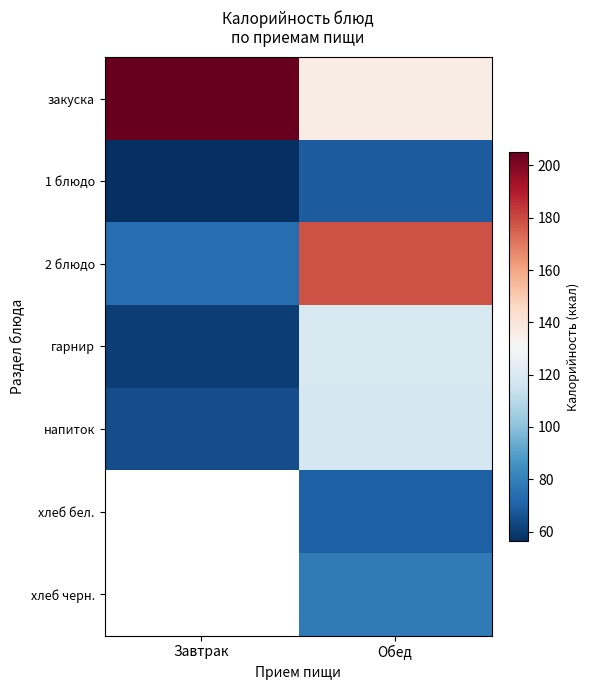

Is it true that хлеб черн. equals 78.1 at Обед?

True